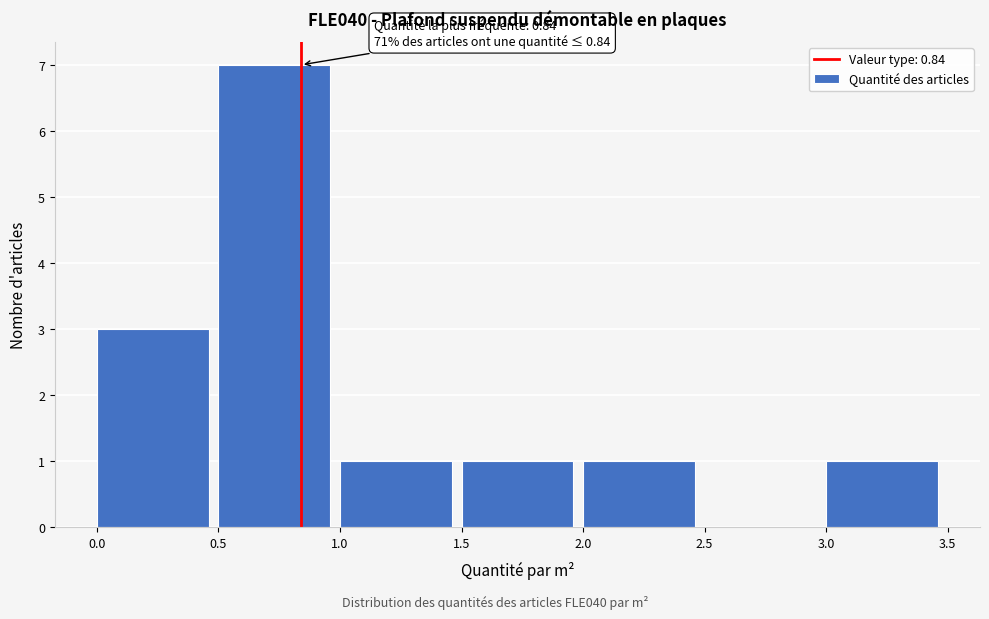

Which range on the x-axis has the tallest bar?

0.5 to 1.0